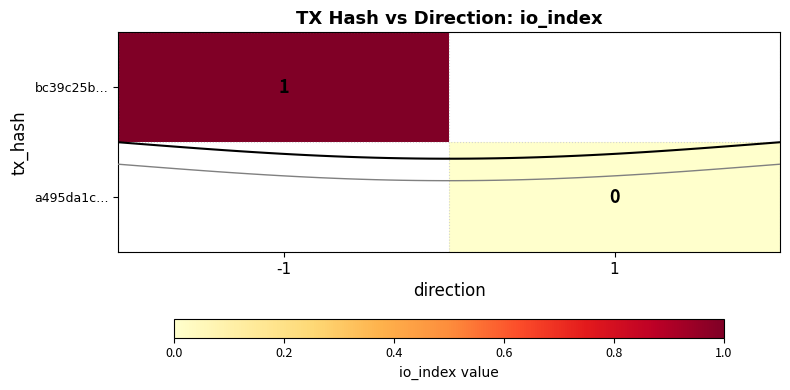

At which label is bc39c25b… closest to 1?

-1